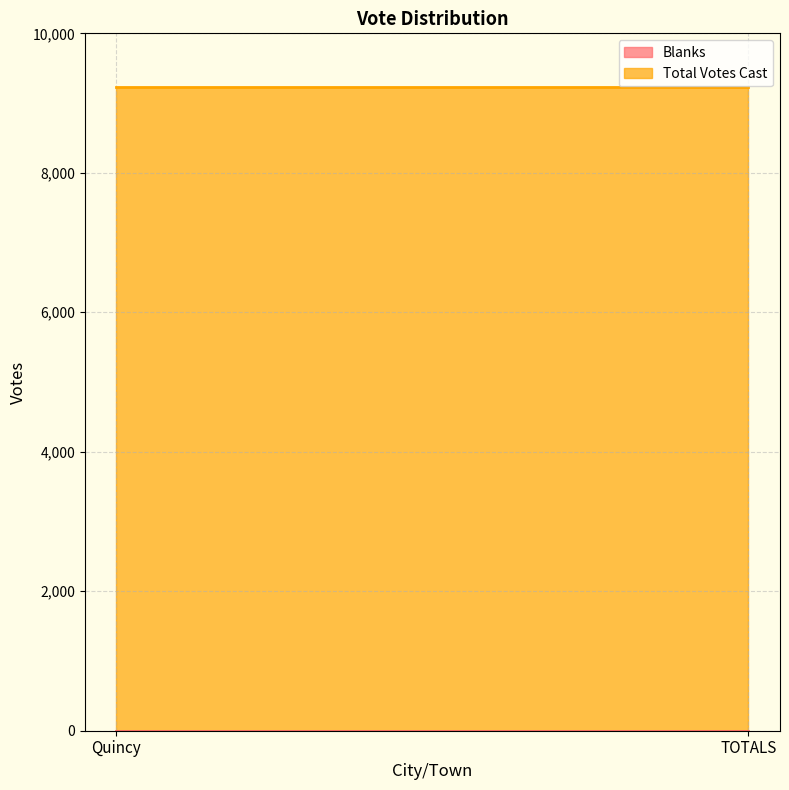

What is the total value across all series at Quincy?

9237